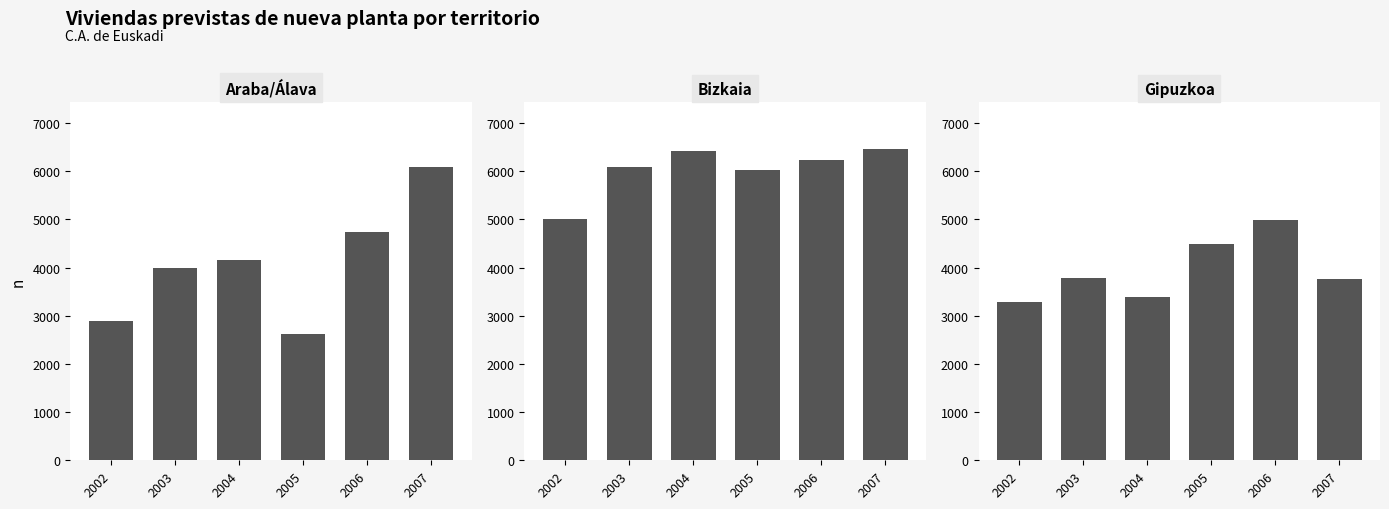

What is the sum of the Bizkaia values at 2004 and 2003?

12518